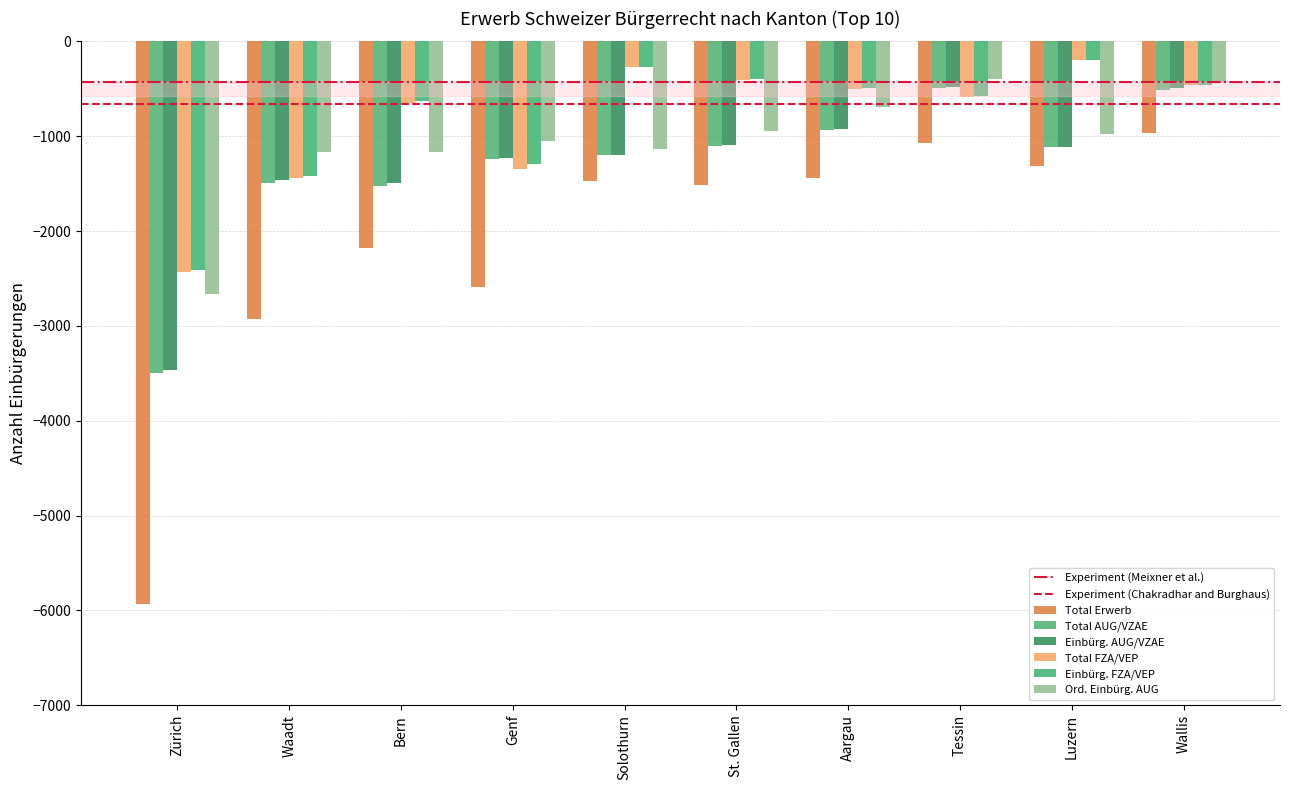

True or false: Total FZA/VEP has a value of -169 at St. Gallen.

False